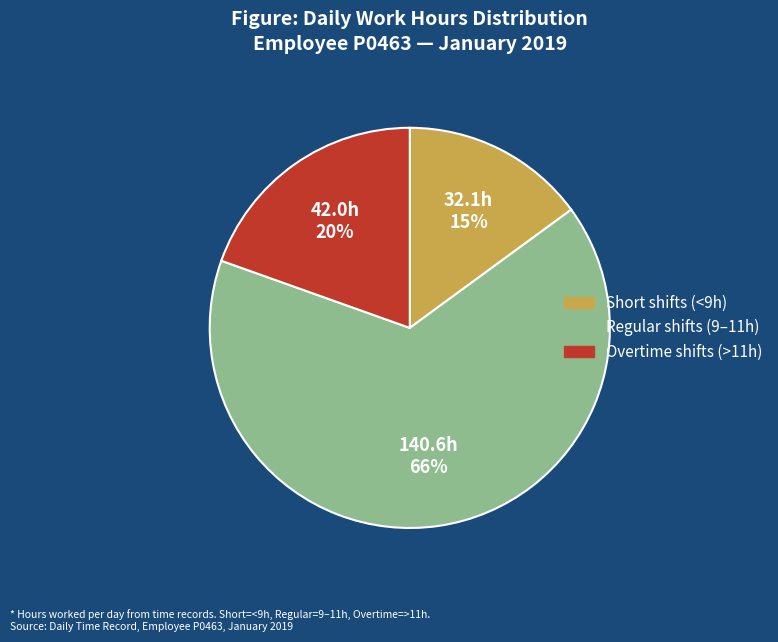

Is there a majority slice in this chart?

Yes